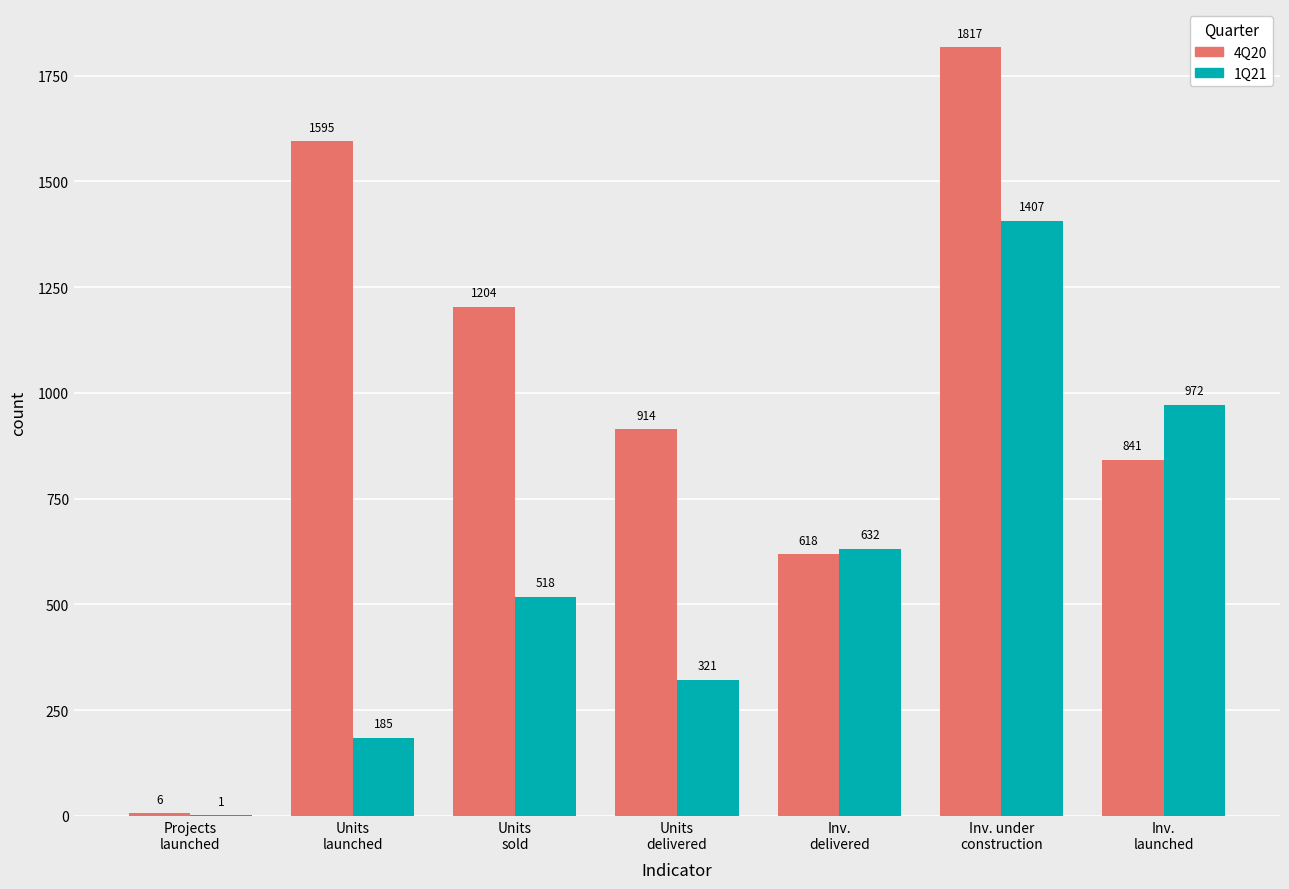

Which series has the largest total across all categories?

4Q20